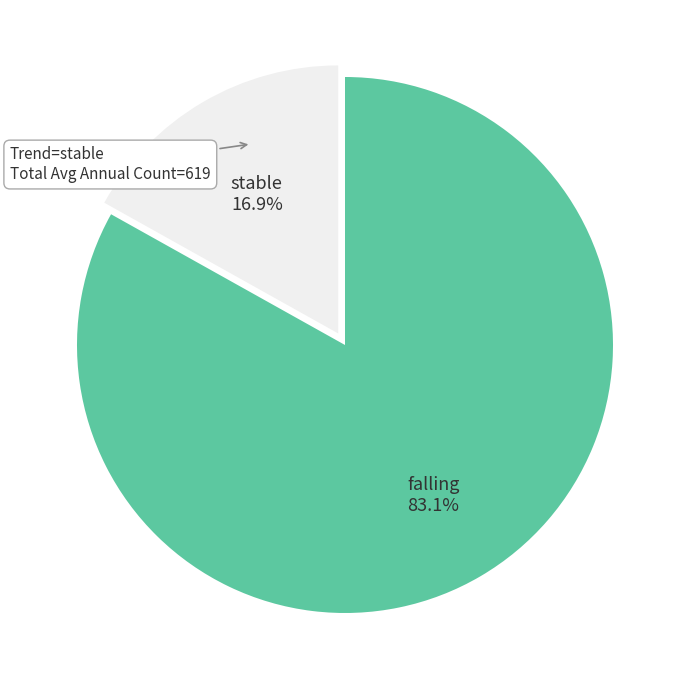

The falling slice represents 25% of the pie. True or false?

False